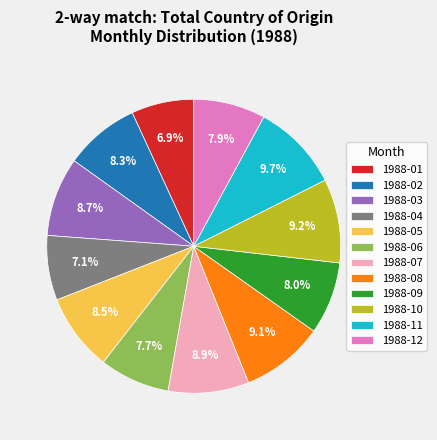

What percentage do 1988-09 and 1988-08 together represent?

17.1%